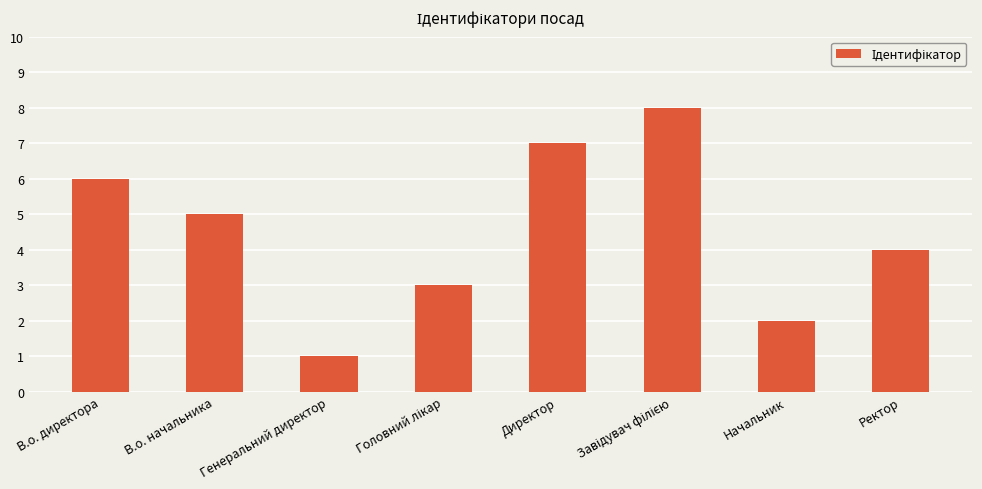

What is the label of the 6th bar from the right?

Генеральний директор